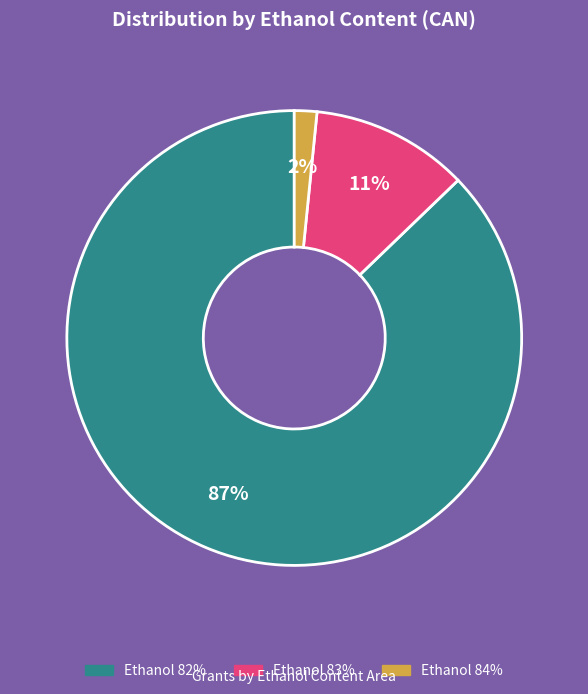

To the nearest percent, what is the average slice percentage?

33%